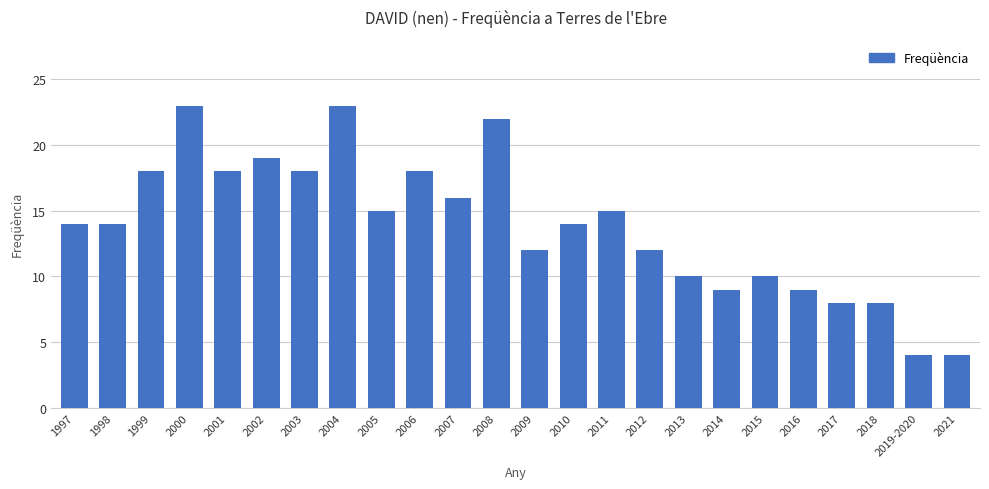

What is the label of the 22nd bar from the right?

1999